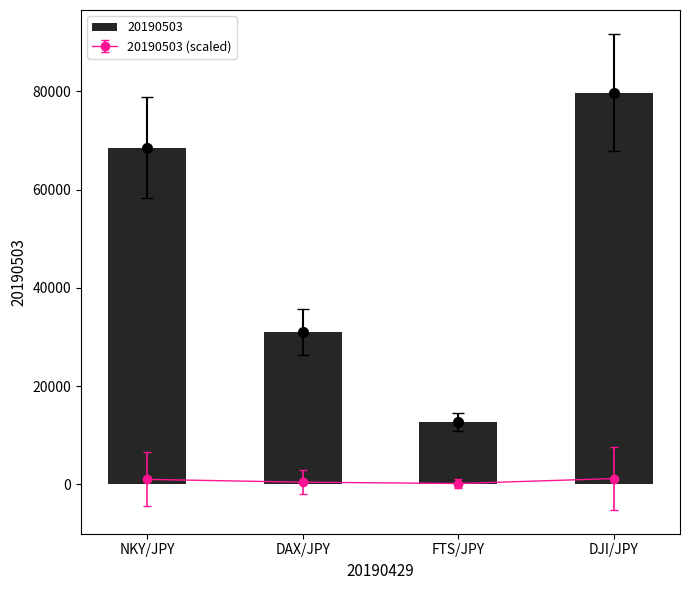

What is the change in value from DAX/JPY to FTS/JPY?

-18310